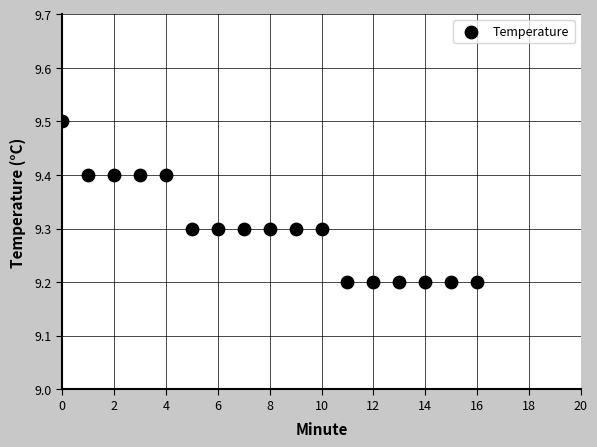

Count the number of points in this scatter plot.

17